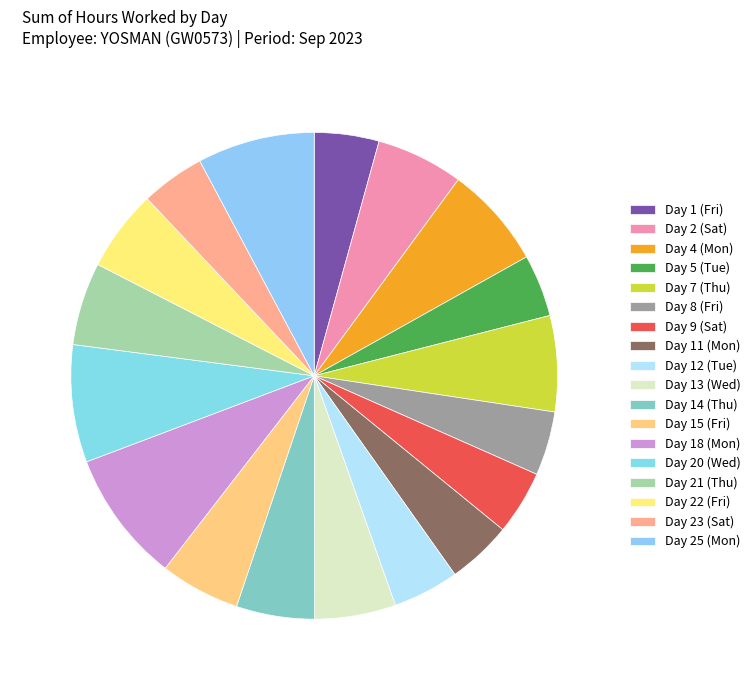

How many slices are in this pie chart?

18